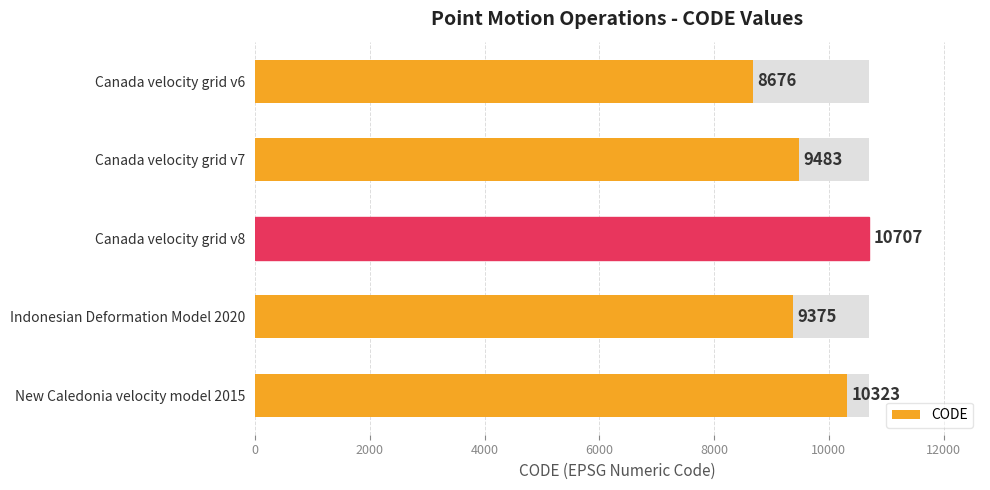

Reading left to right, transcribe all the data shown in this chart.

8676	9483	10707	9375	10323